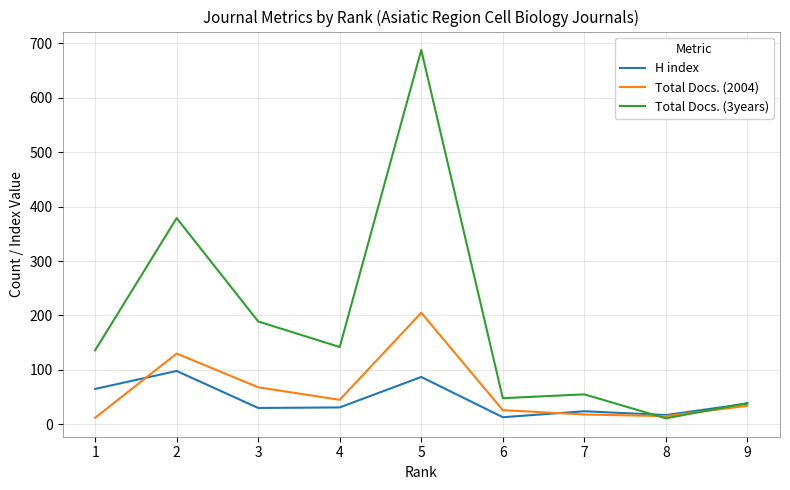

The value of Total Docs. (3years) at 1 is 186. True or false?

False